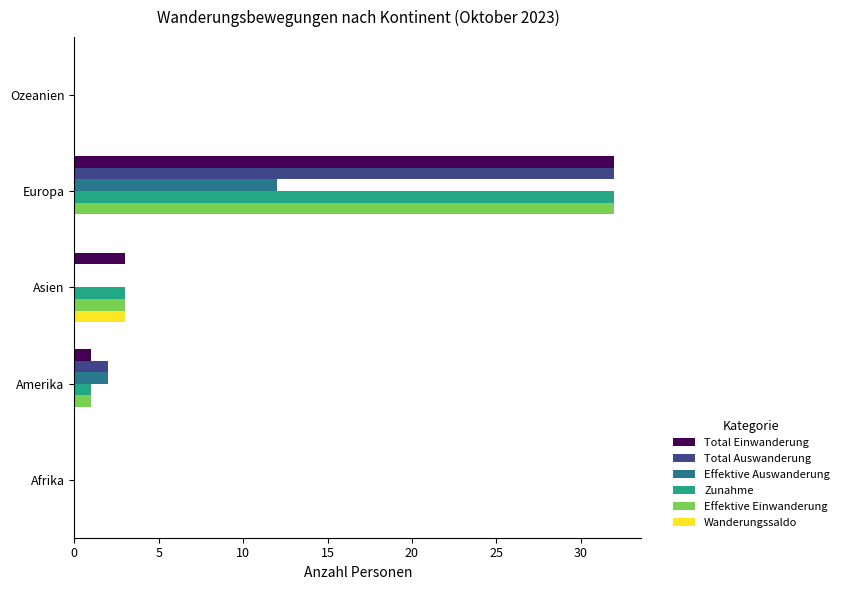

What is the approximate value of Effektive Auswanderung at Europa, to the nearest 10?

10